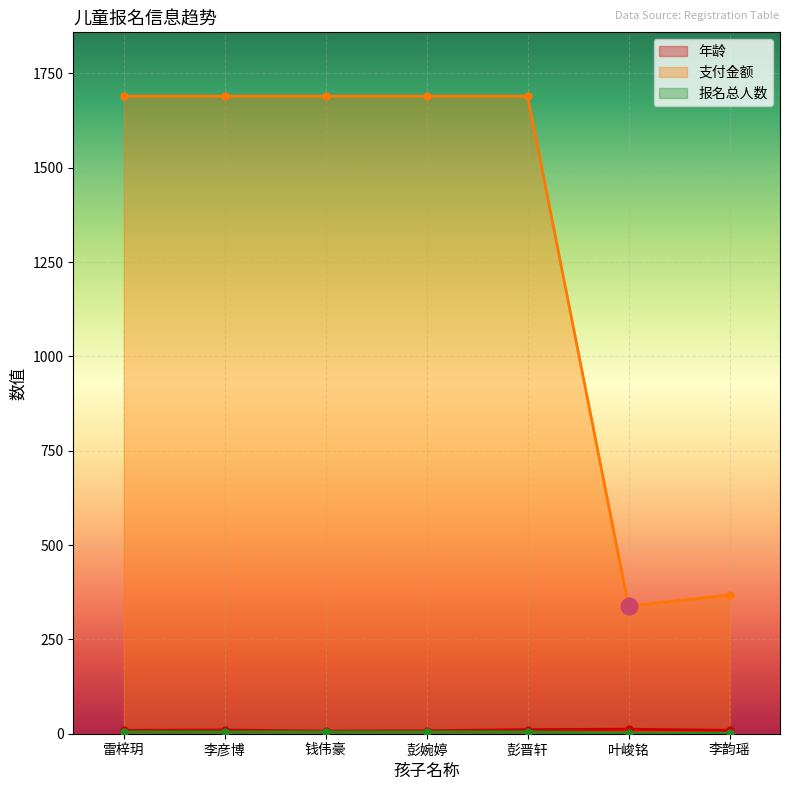

How many 年龄 values are between 8 and 11?

5